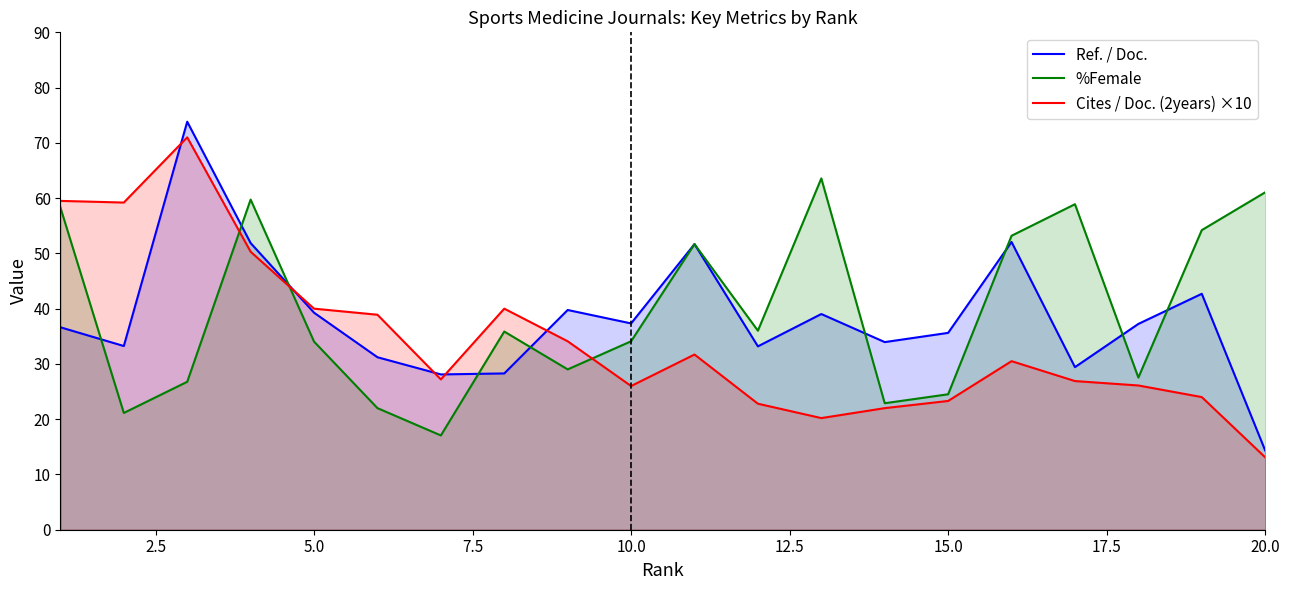

What is the total value across all series at 15.0?

83.4